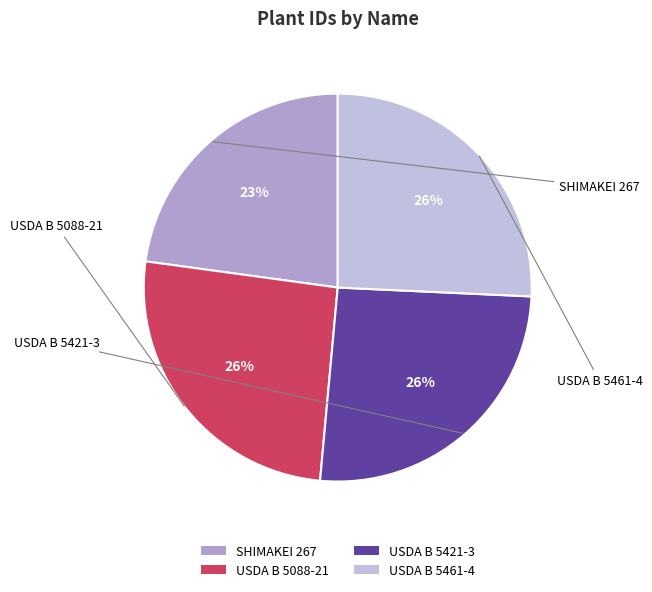

True or false: USDA B 5461-4 accounts for 26% of the total.

True